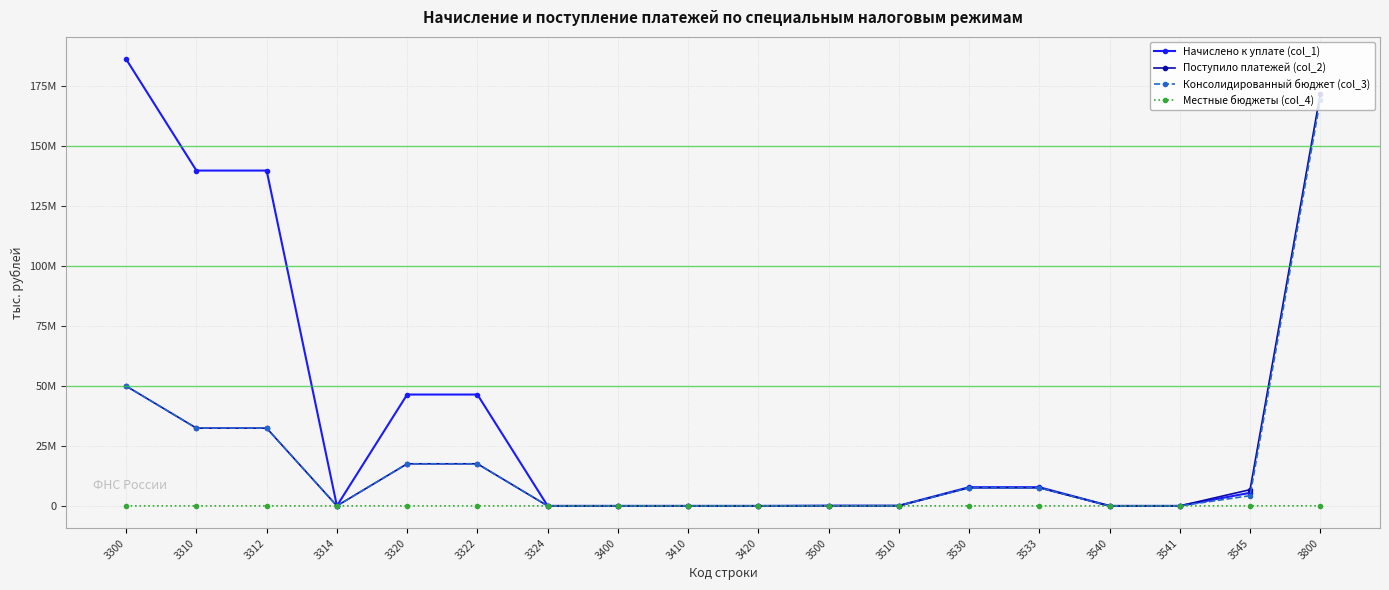

True or false: Консолидированный бюджет (col_3) has a value of 17562.9 at 3510.

False